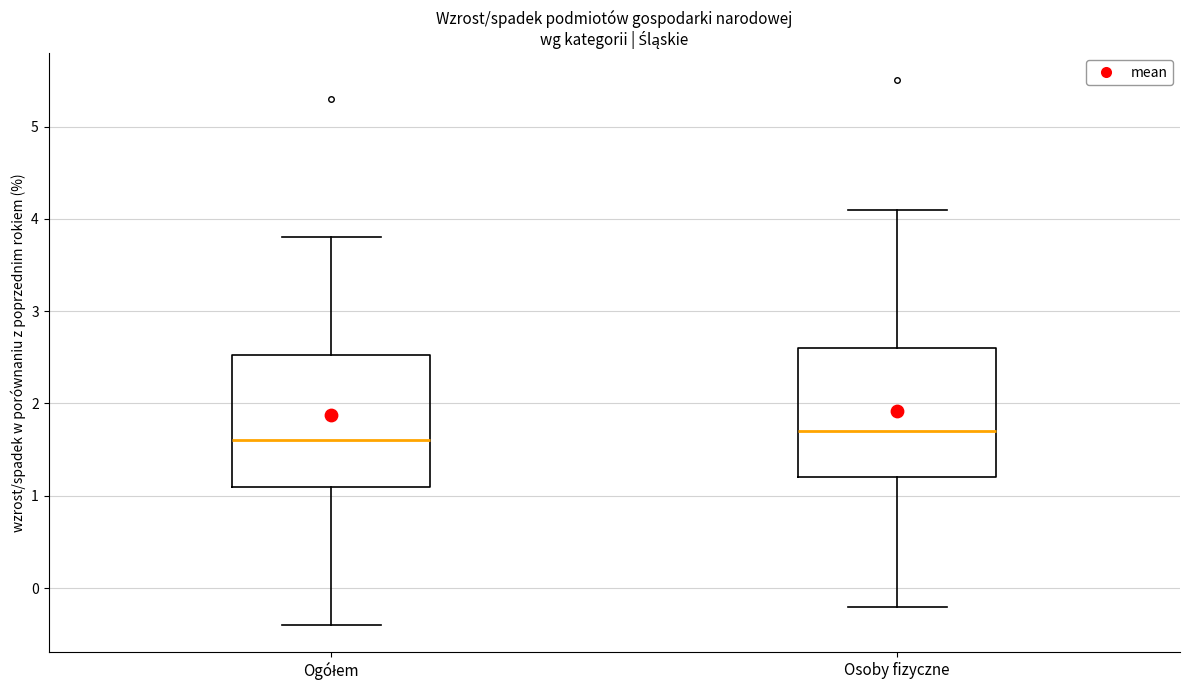

Reading left to right, transcribe this box plot: for each box, give where its median line is, the range the box spans, and where its two whiskers end, as read against the y-axis. The values are not printed on the chart, so give them approximately, as read against the axis.

Ogółem: median 1.6, box 1.1 to 2.5, whiskers -0.4 to 3.8
Osoby fizyczne: median 1.7, box 1.2 to 2.6, whiskers -0.2 to 4.1